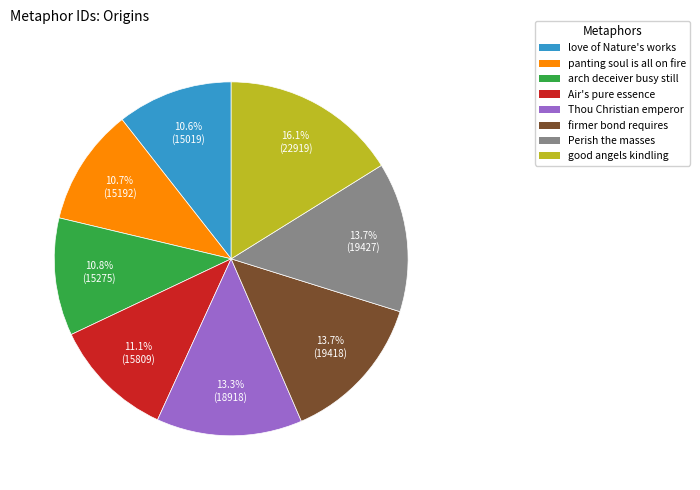

Is there a majority slice in this chart?

No